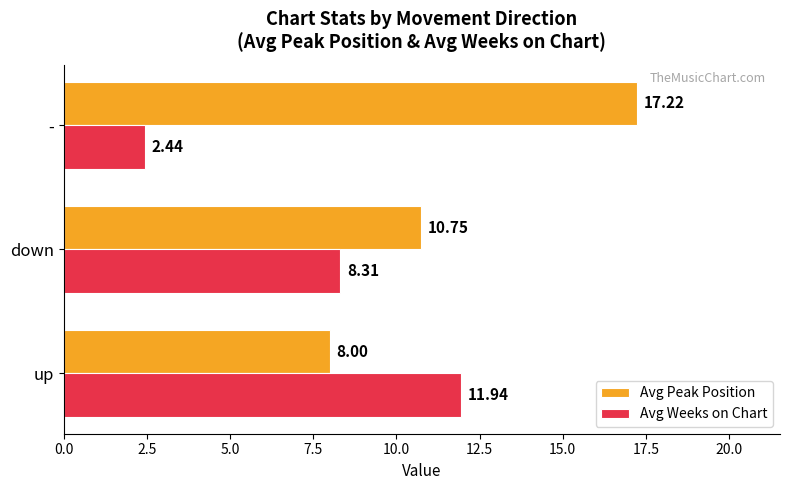

List the series in order of their peak value, lowest first.

Avg Weeks on Chart, Avg Peak Position